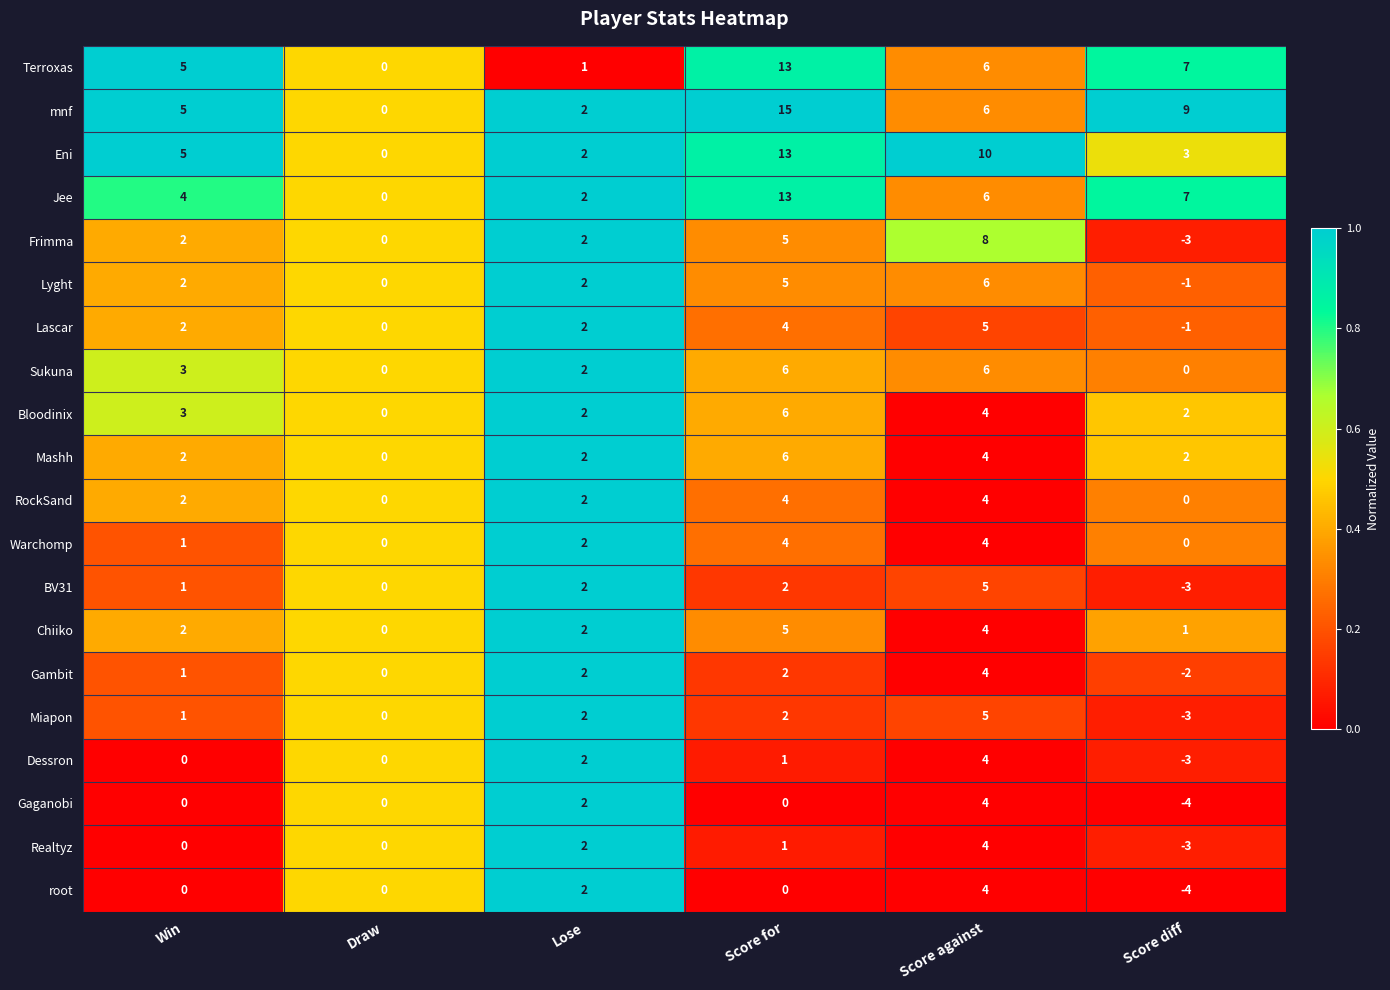

True or false: BV31 has a value of -5 at Score diff.

False